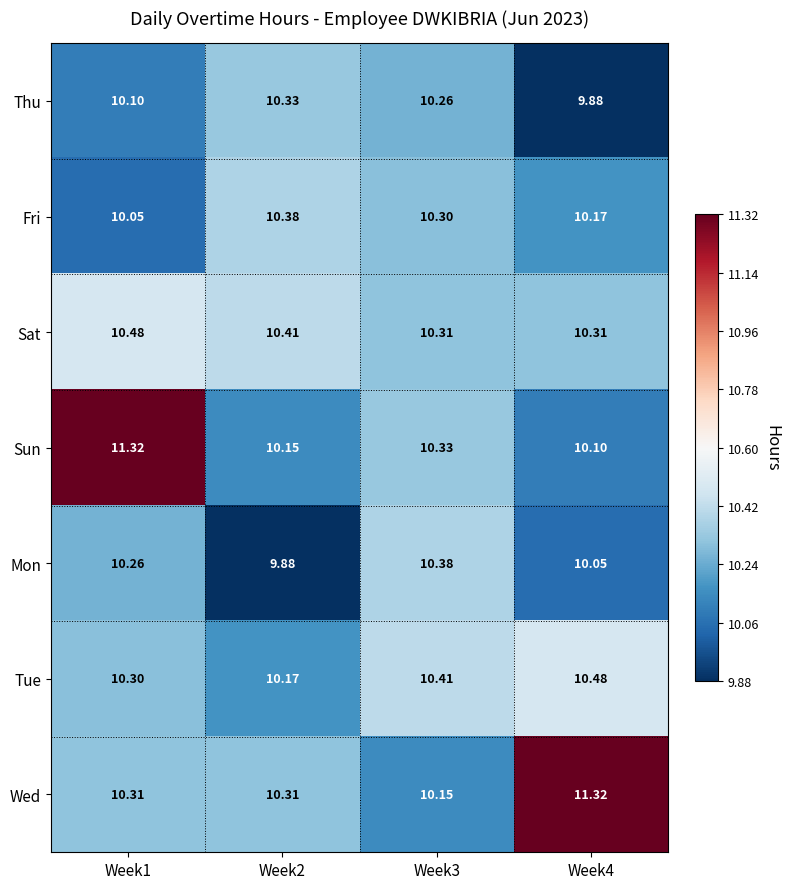

At which category is the sum across all series the highest?

Week1